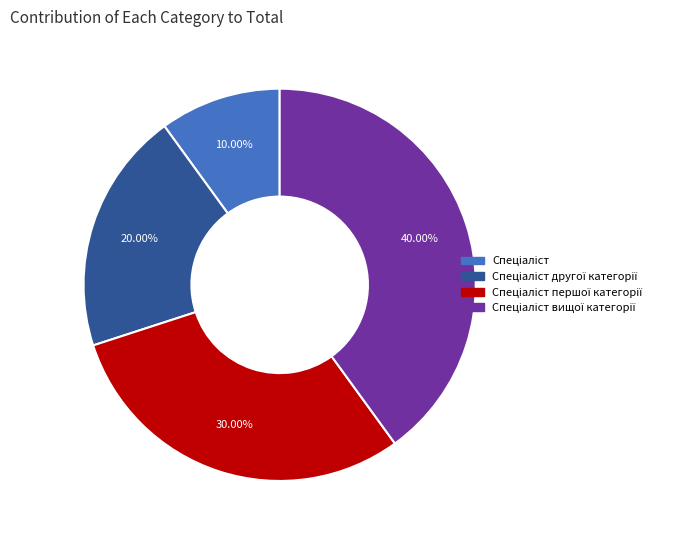

Is there any slice that represents more than half of the pie?

No